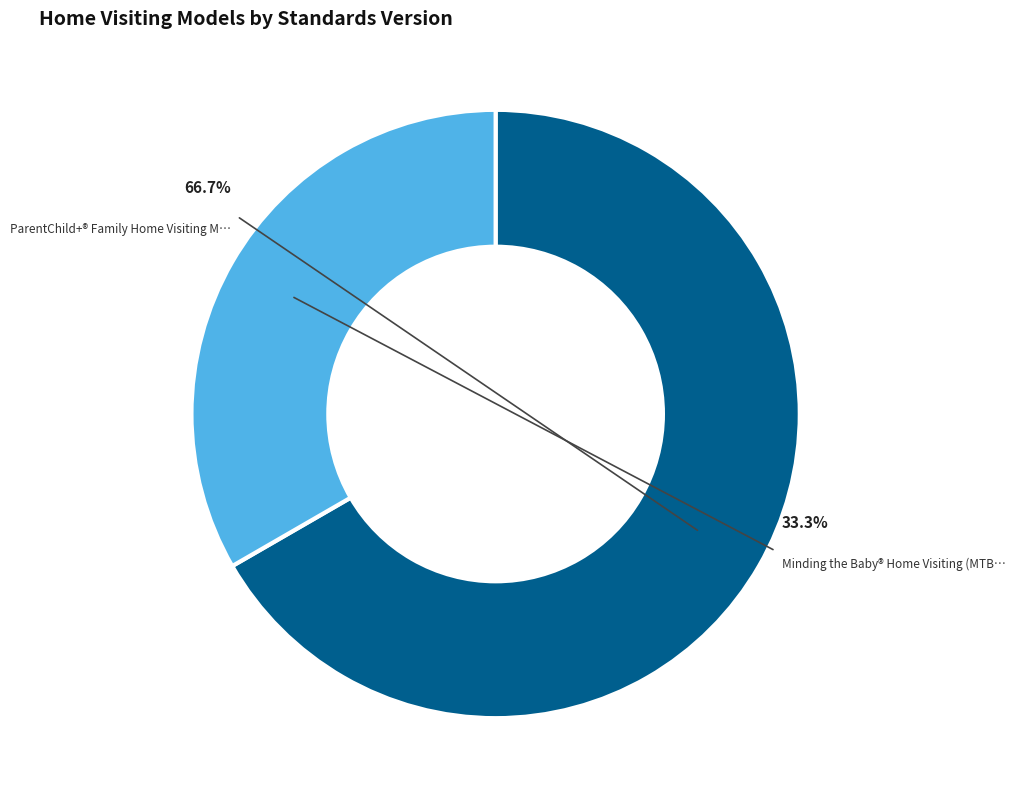

Does ParentChild+® Family Home Visiting Model account for over 50% of the chart?

Yes